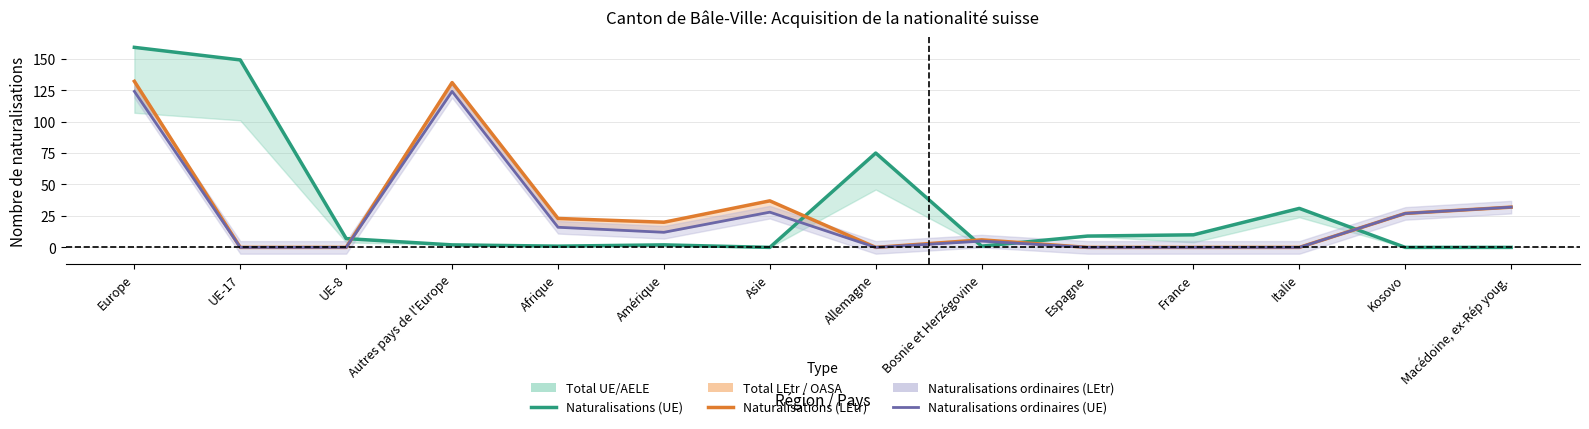

Between Espagne and Kosovo, which series saw the biggest shift?

Naturalisations (LEtr)